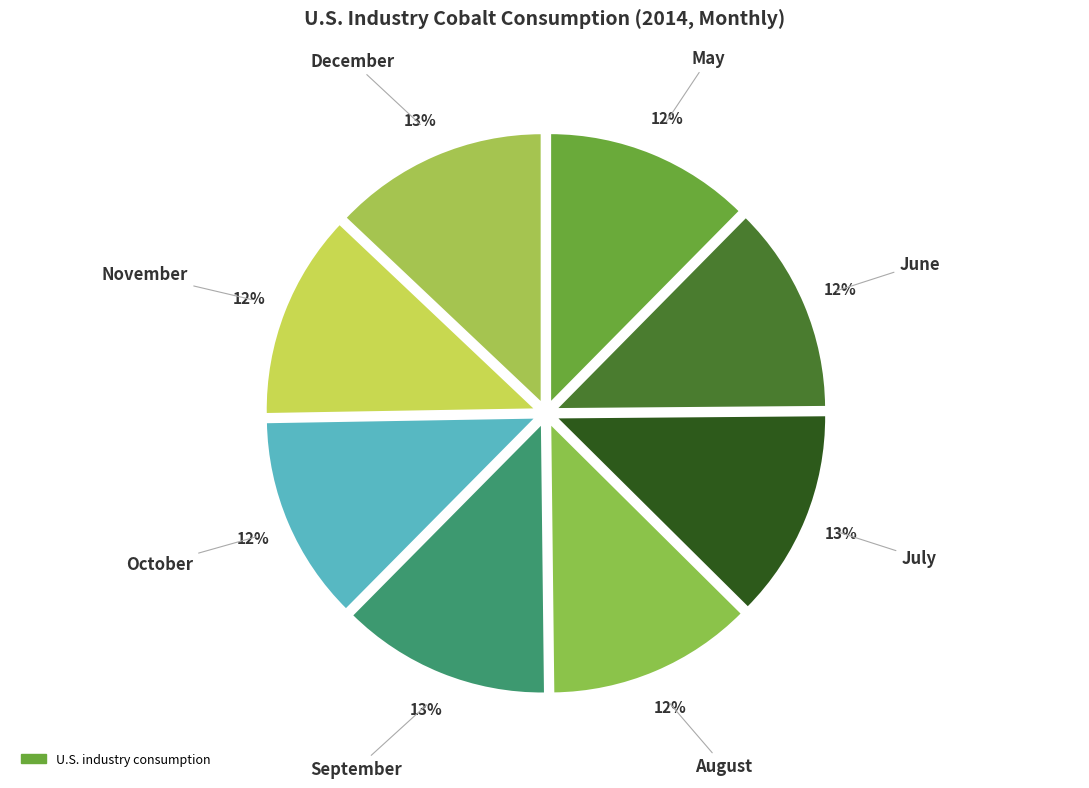

Which slice is the smallest?

October